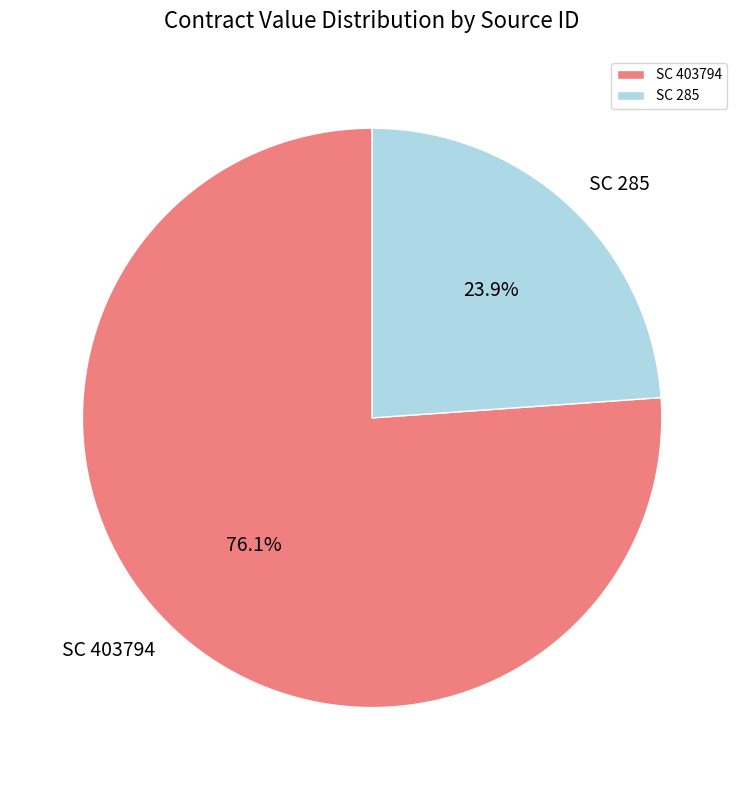

To the nearest percent, what is the average slice percentage?

50%